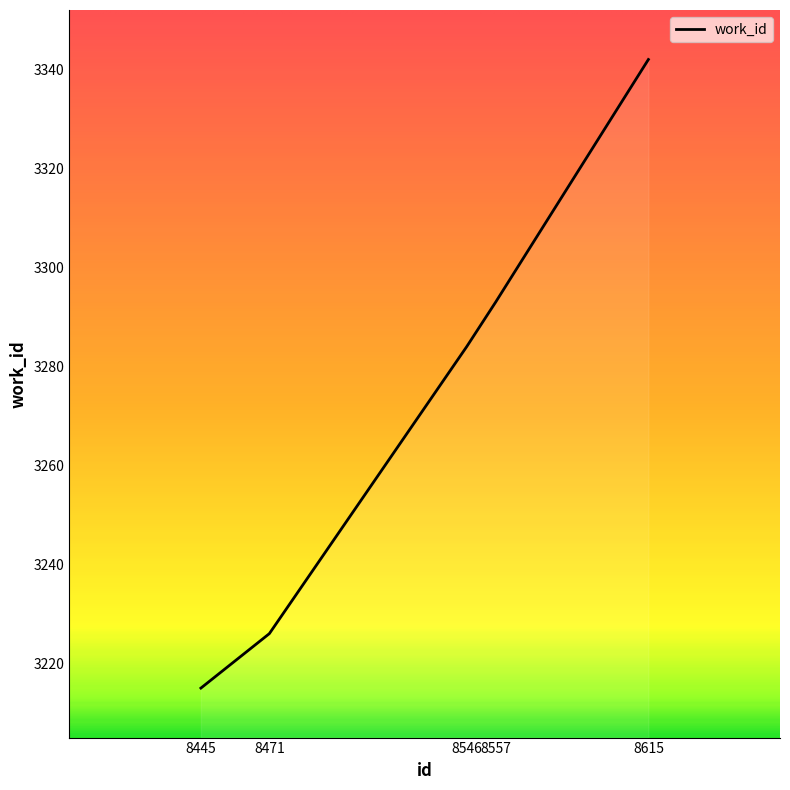

The value at 8546 is 5018. True or false?

False